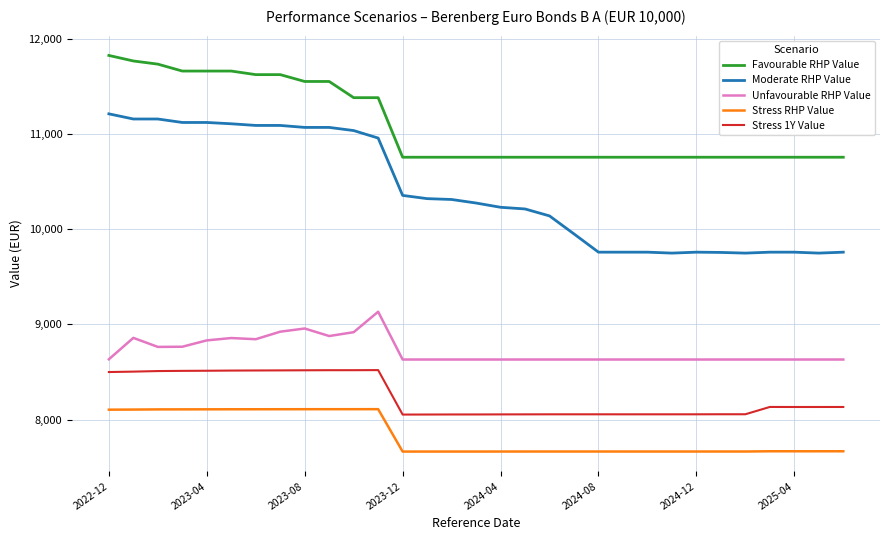

Which series has the largest total across all categories?

Favourable RHP Value